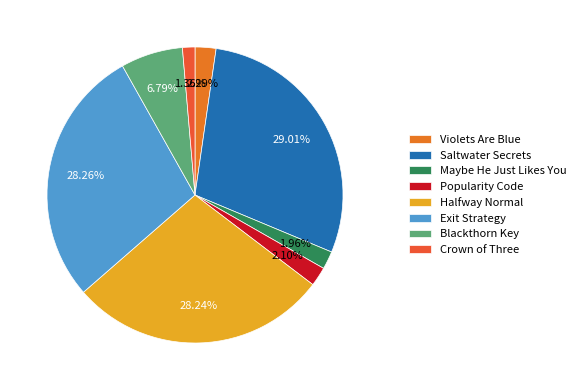

Which category has the smallest portion of the pie?

Crown of Three